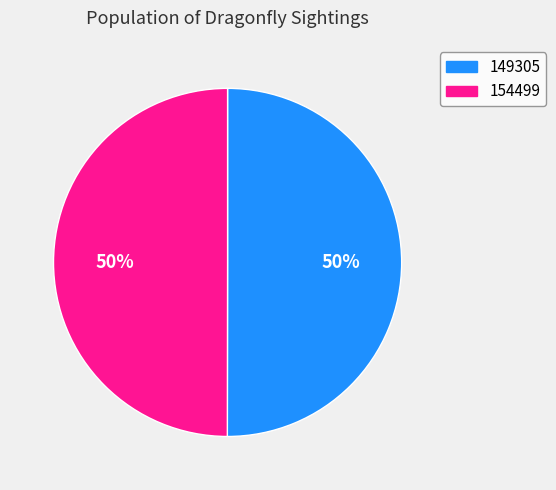

What is the ratio of the value at 154499 to the value at 149305?

1.0